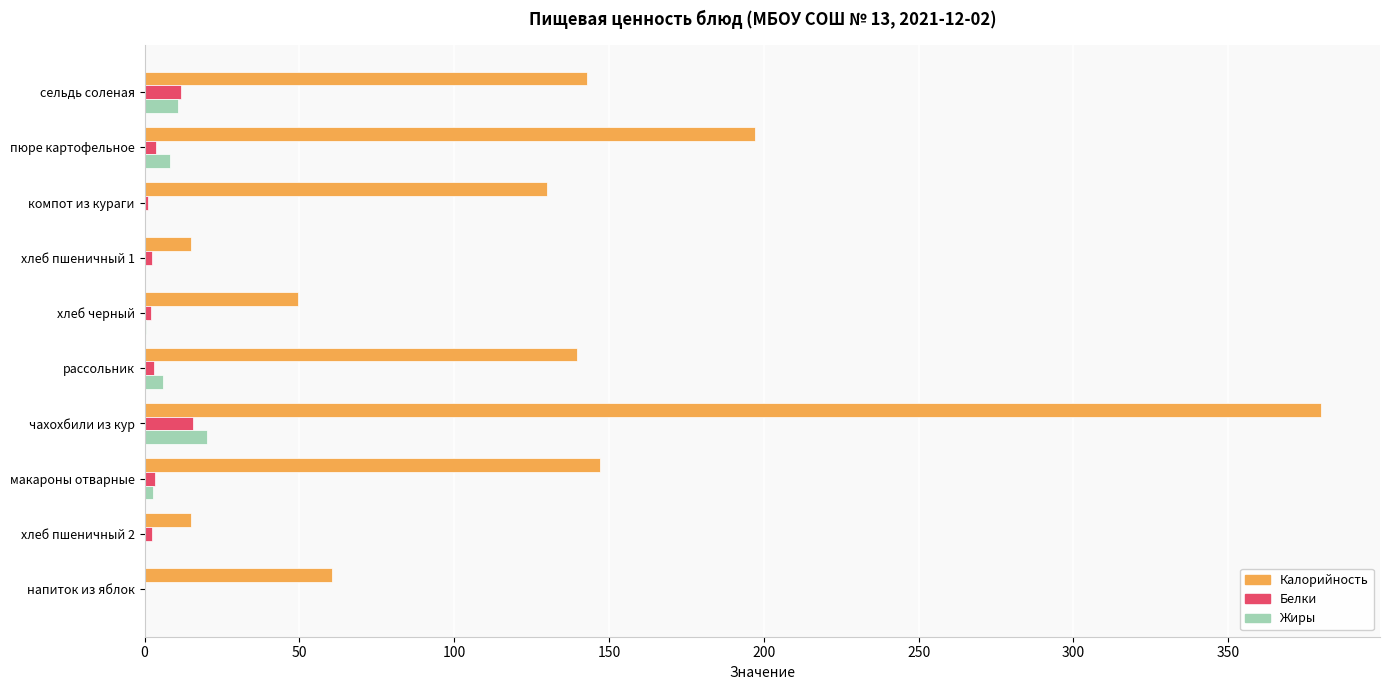

What is the sum of all Жиры values?

48.3